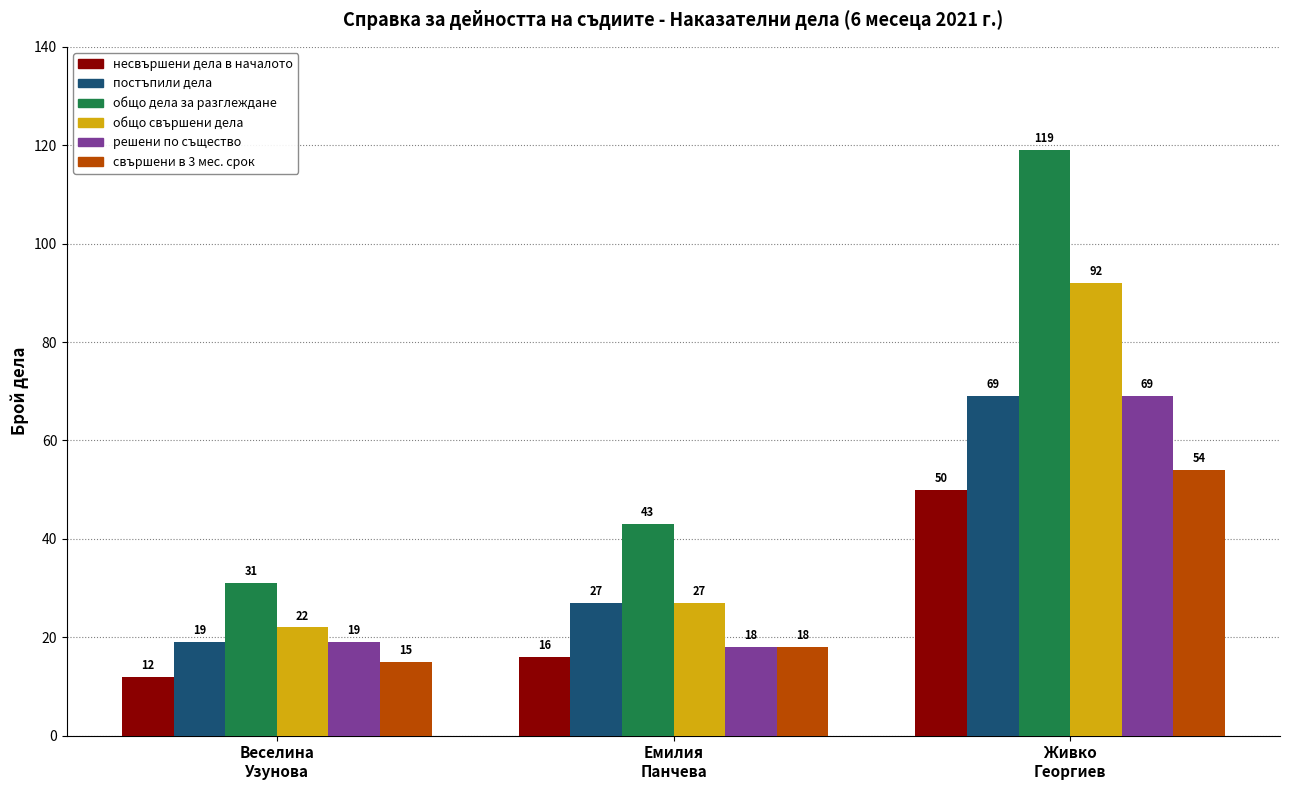

What is the minimum value shown in the chart?

12